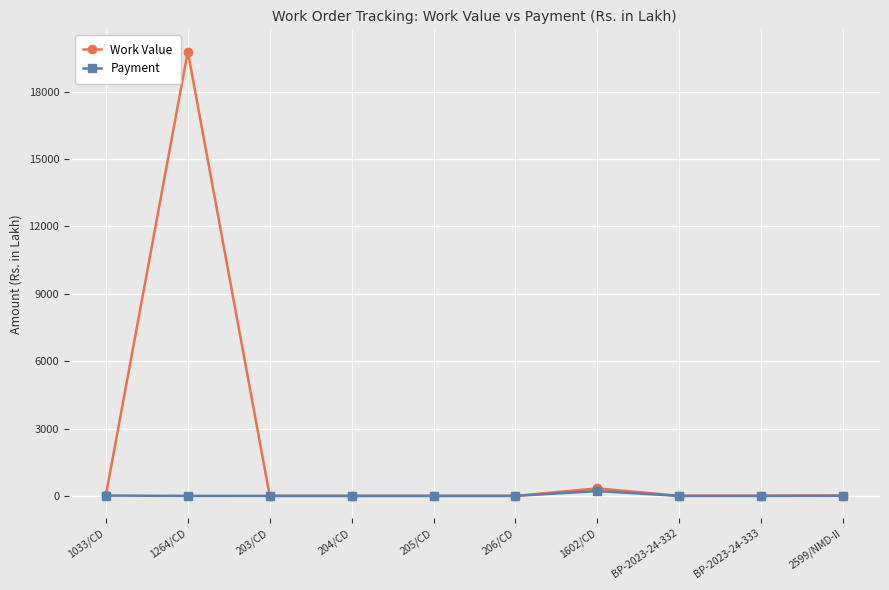

What are all the series names shown in the legend?

Work Value, Payment